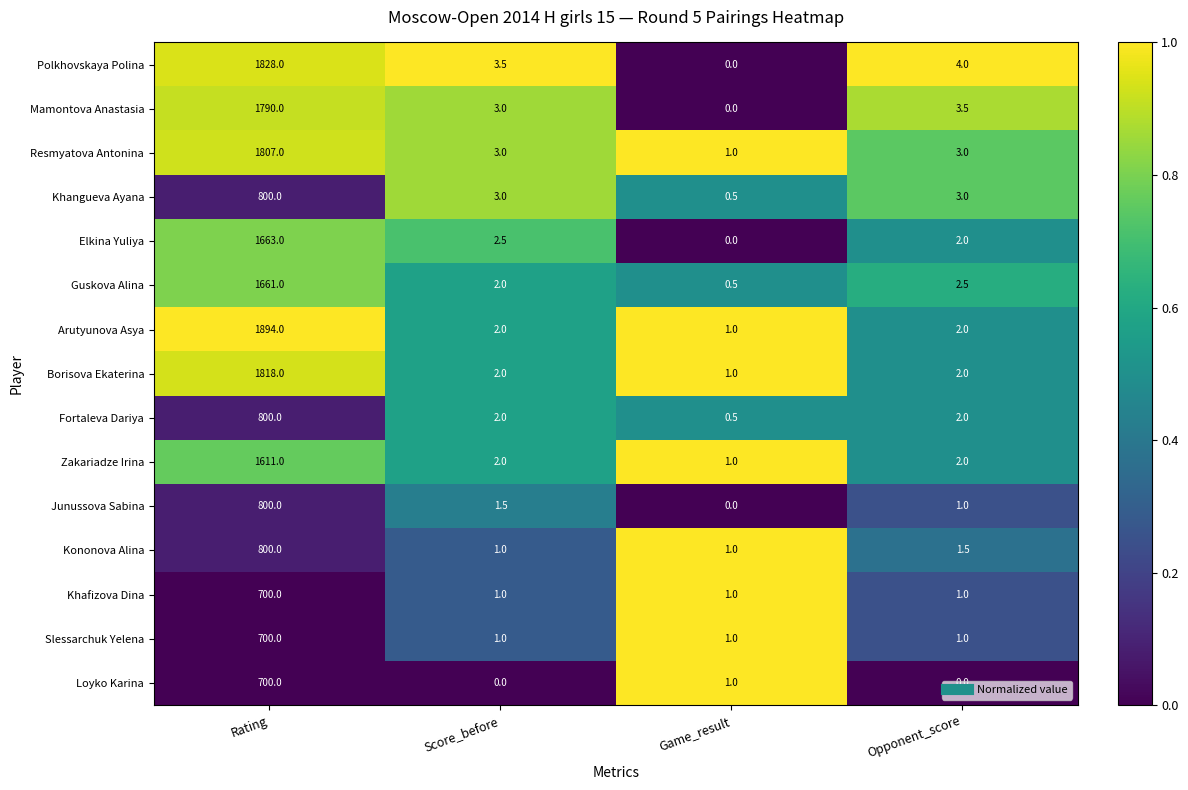

The Resmyatova Antonina series shows 0.4 at Game_result. True or false?

False